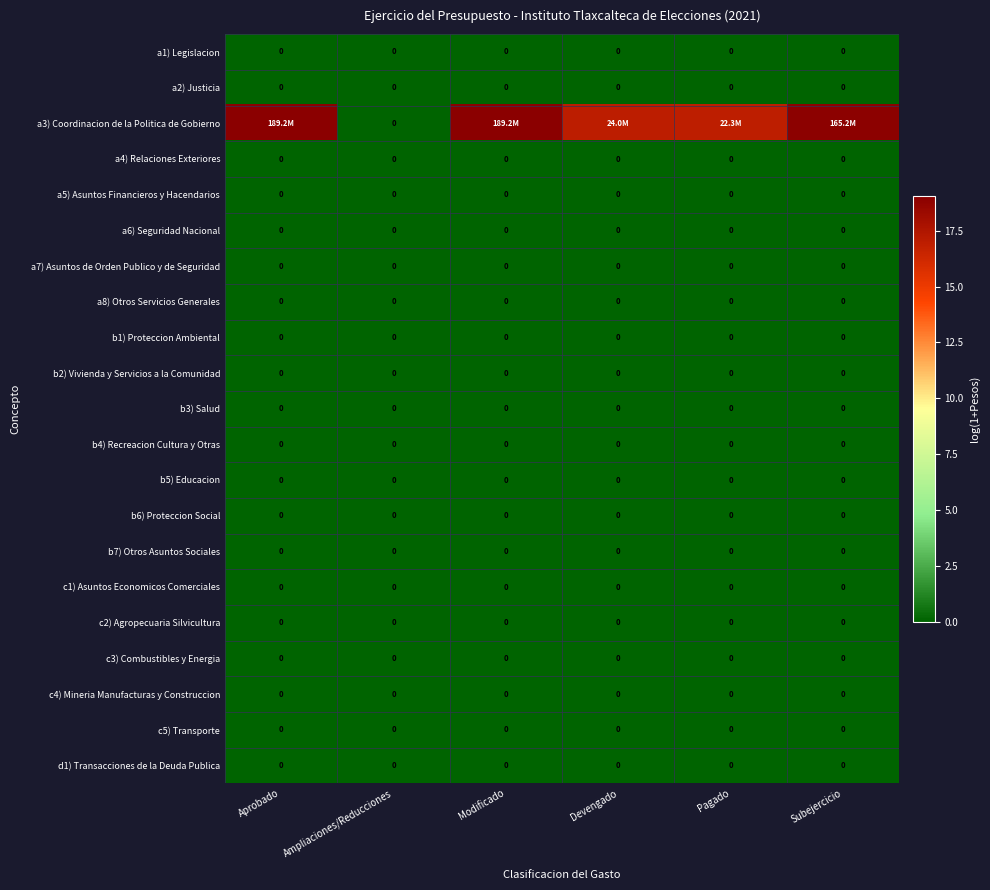

Between Aprobado and Ampliaciones/Reducciones, which series saw the biggest shift?

a3) Coordinacion de la Politica de Gobierno